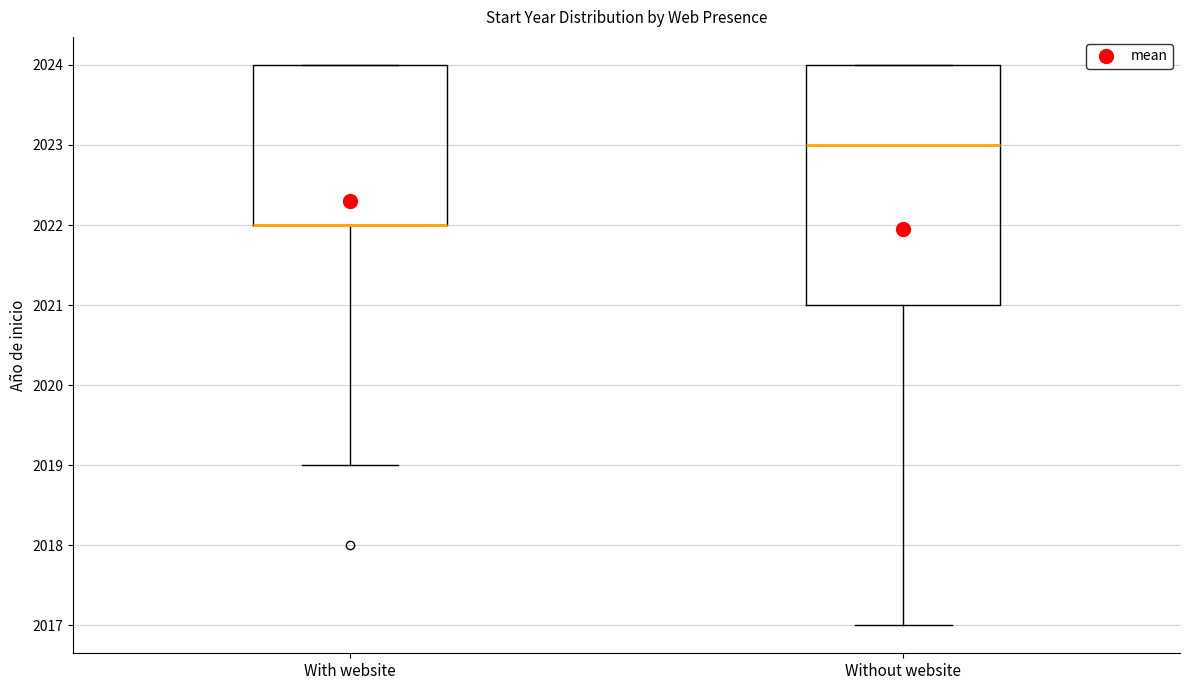

Where does the lower whisker of the box for Without website end on the y-axis? The values are not printed on the chart, so give them approximately, as read against the axis.

2017